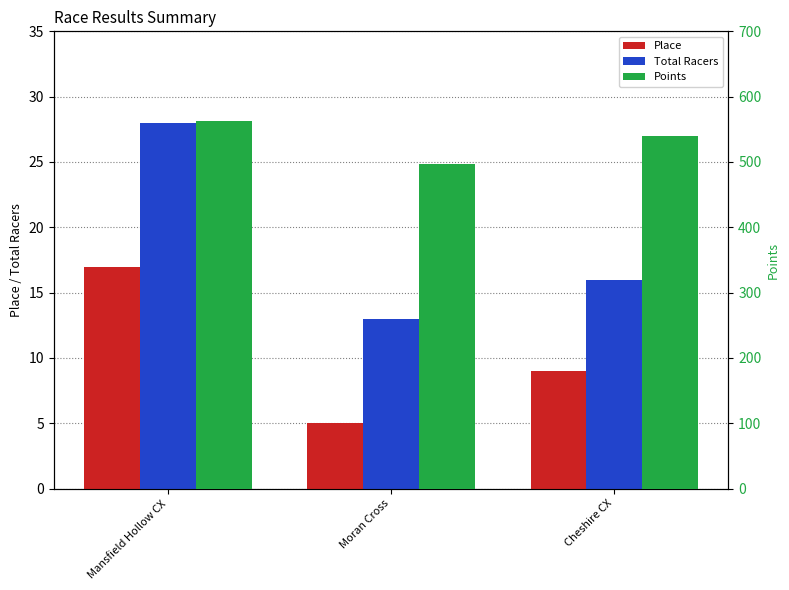

At which label does Total Racers reach its peak?

Mansfield Hollow CX